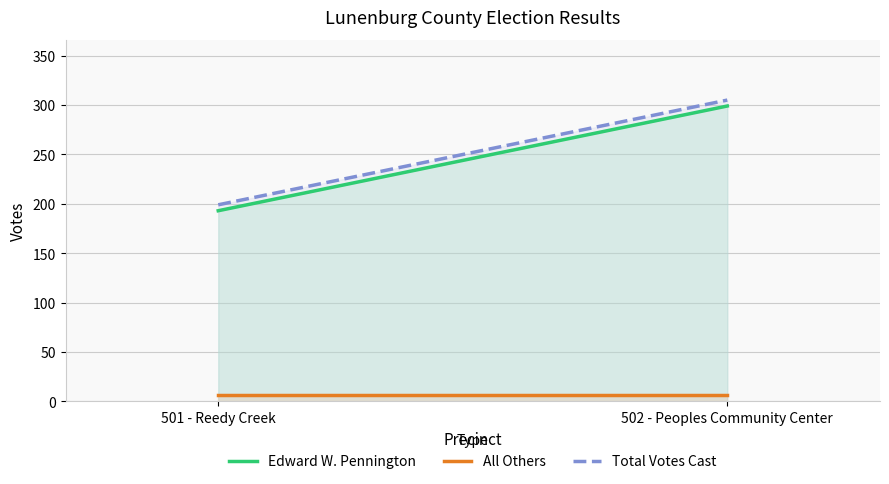

What is the difference between the maximum and minimum values in the Total Votes Cast series?

106